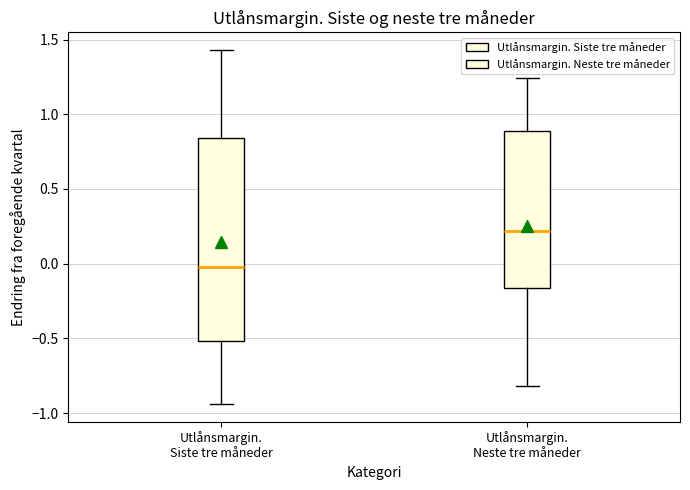

Reading left to right, transcribe this box plot: for each box, give where its median line is, the range the box spans, and where its two whiskers end, as read against the y-axis. The values are not printed on the chart, so give them approximately, as read against the axis.

Utlånsmargin. Siste tre måneder: median 0.00, box -0.50 to 0.85, whiskers -0.95 to 1.45
Utlånsmargin. Neste tre måneder: median 0.20, box -0.15 to 0.90, whiskers -0.80 to 1.25